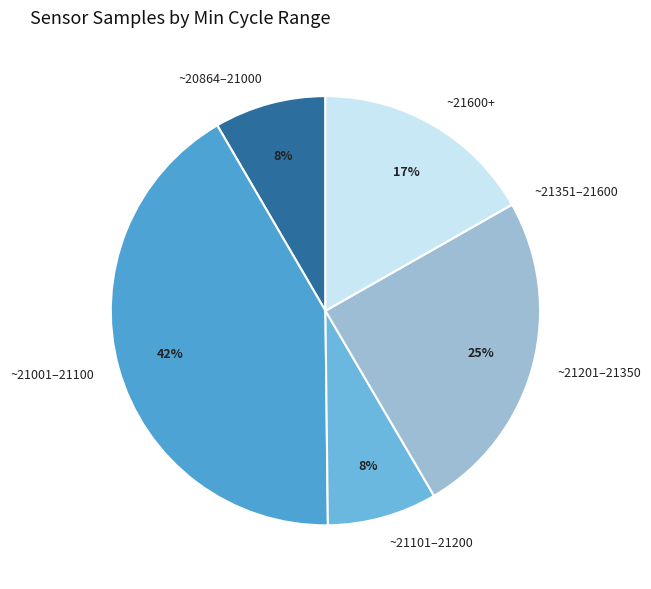

To the nearest percent, what portion does ~21001–21100 represent?

42%